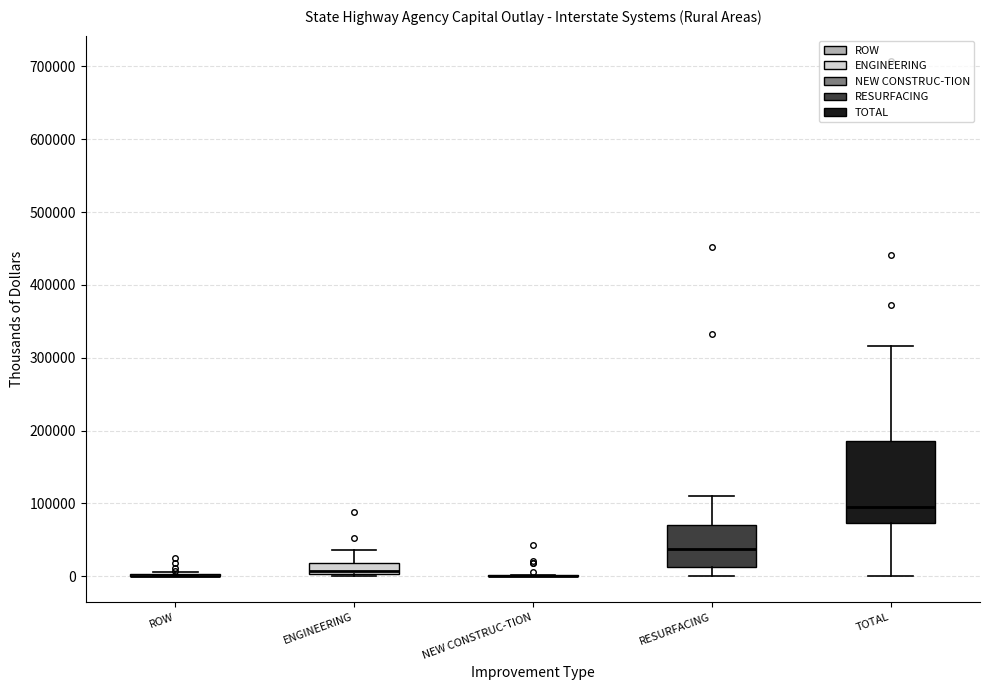

Where is the upper edge of the box for ENGINEERING on the y-axis? The values are not printed on the chart, so give them approximately, as read against the axis.

20000